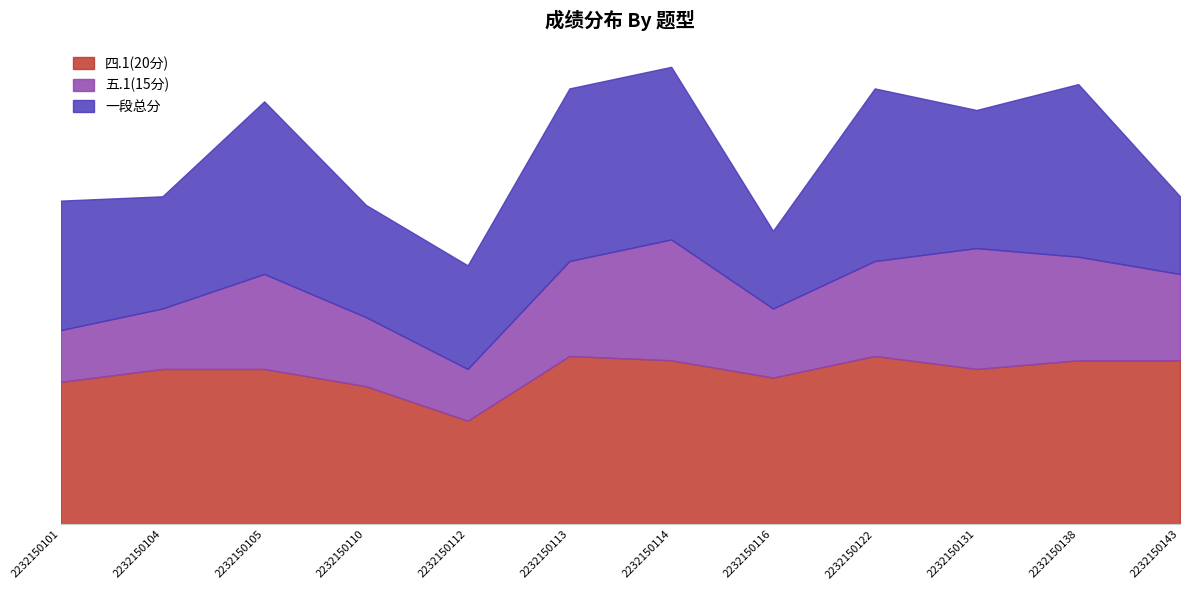

What is the maximum value shown in the chart?

20.0